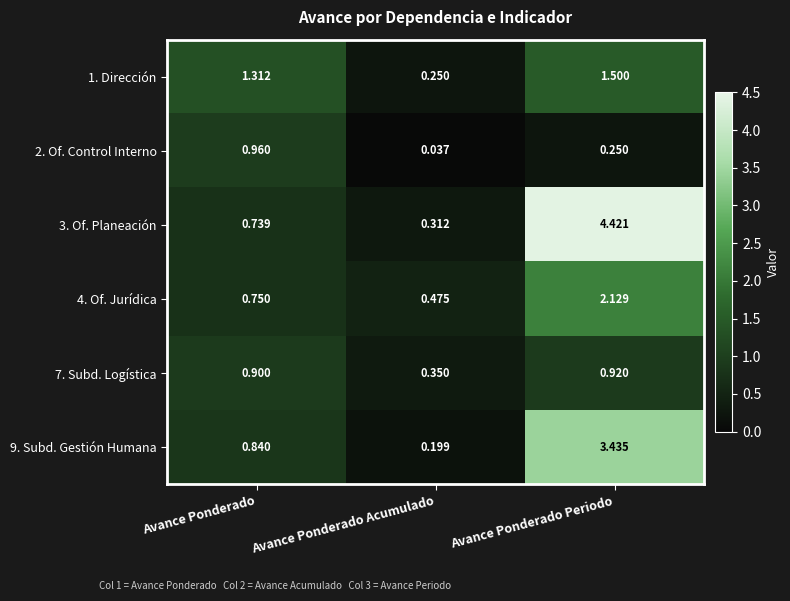

Count the number of data series in this chart.

6